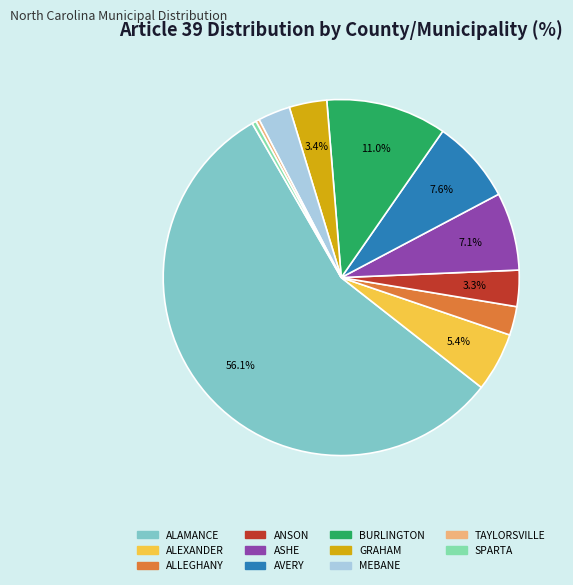

To the nearest percent, what is the combined percentage of ALEXANDER and ASHE?

12%